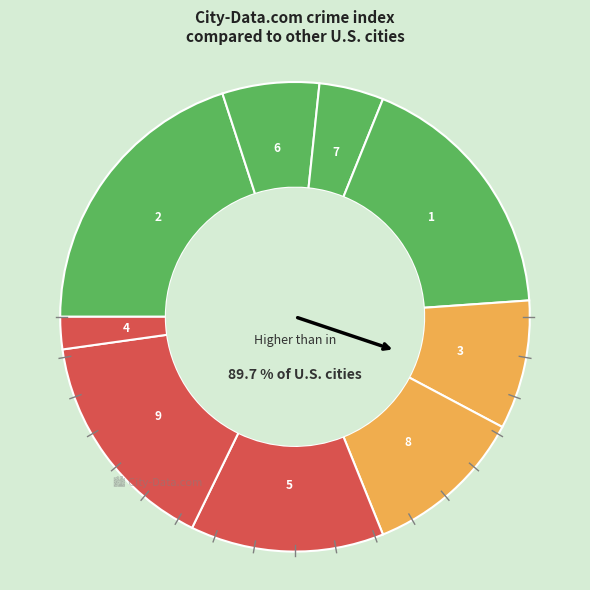

Rank the categories by value from highest to lowest.

2, 1, 9, 5, 8, 3, 6, 7, 4